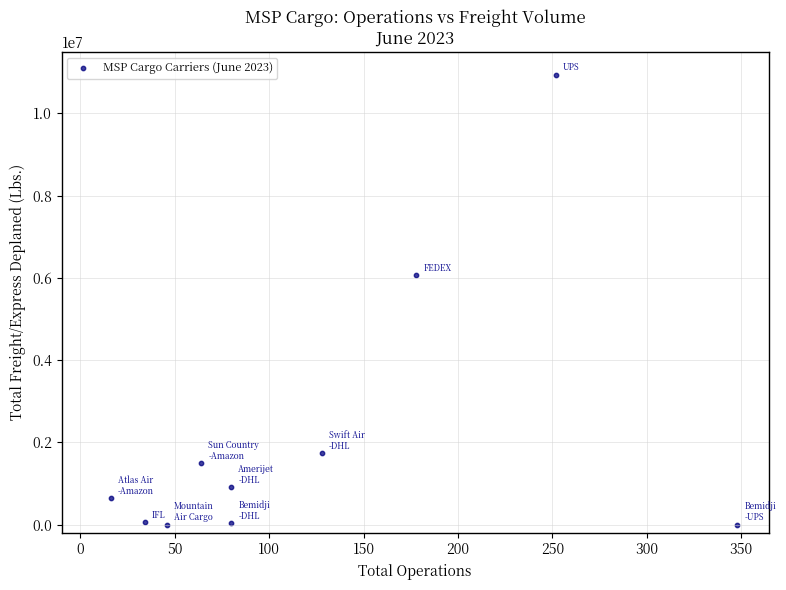

What is the range of Y values (max minus min)?

10945407